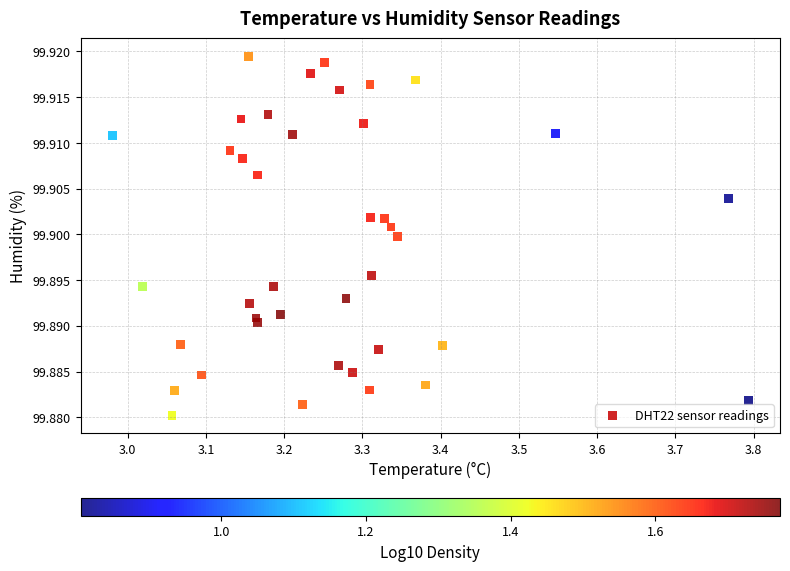

What is the range of X values (max minus min)?

0.8